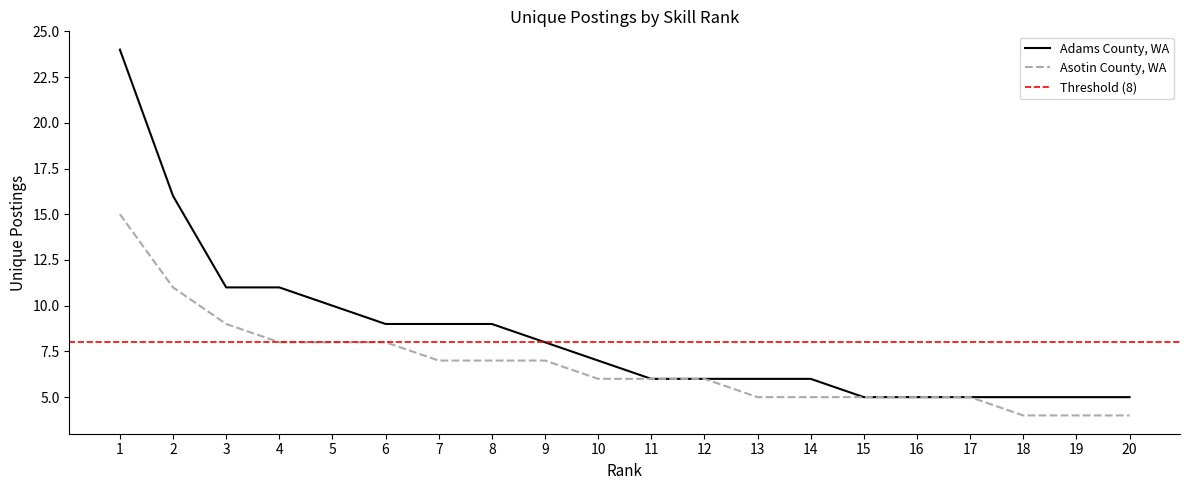

What is the value of the Adams County, WA point at the 14th from the left?

6